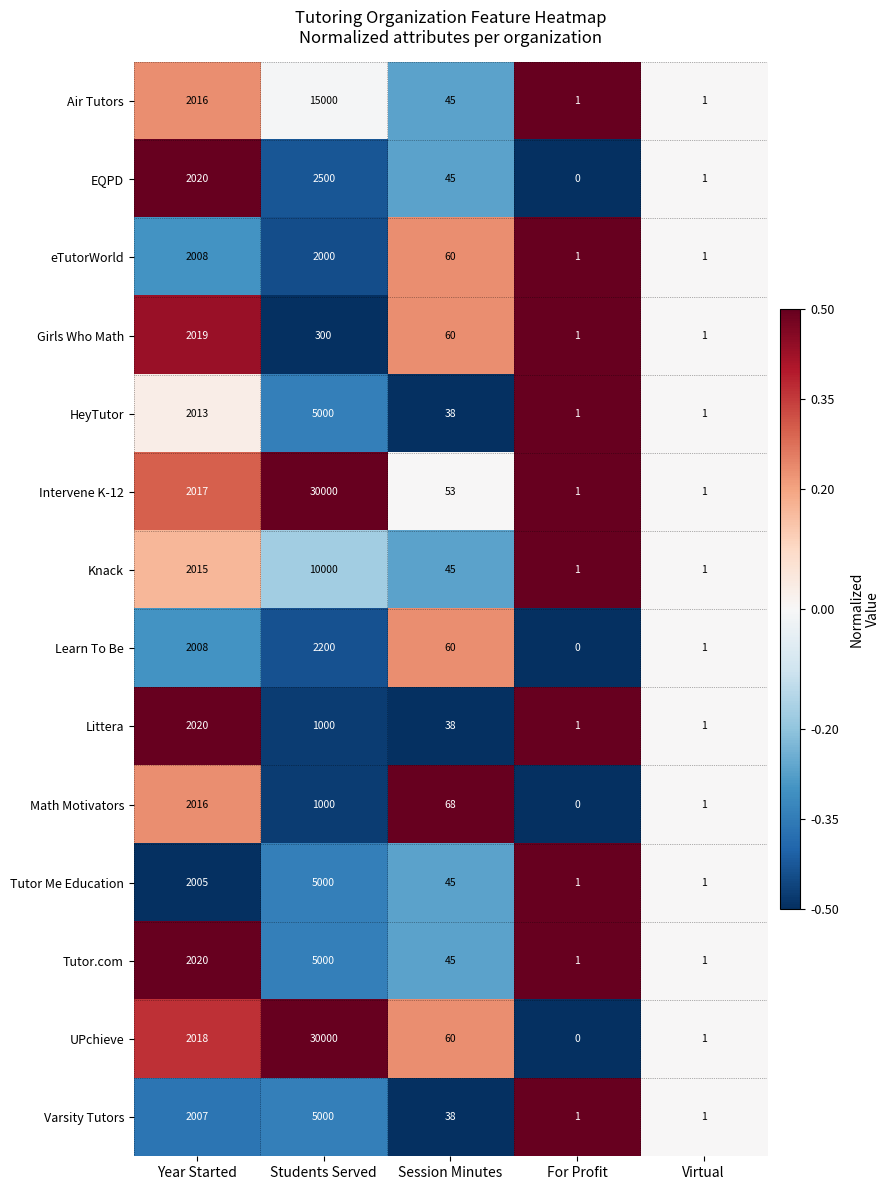

What is the total value across all series at Students Served?

114000